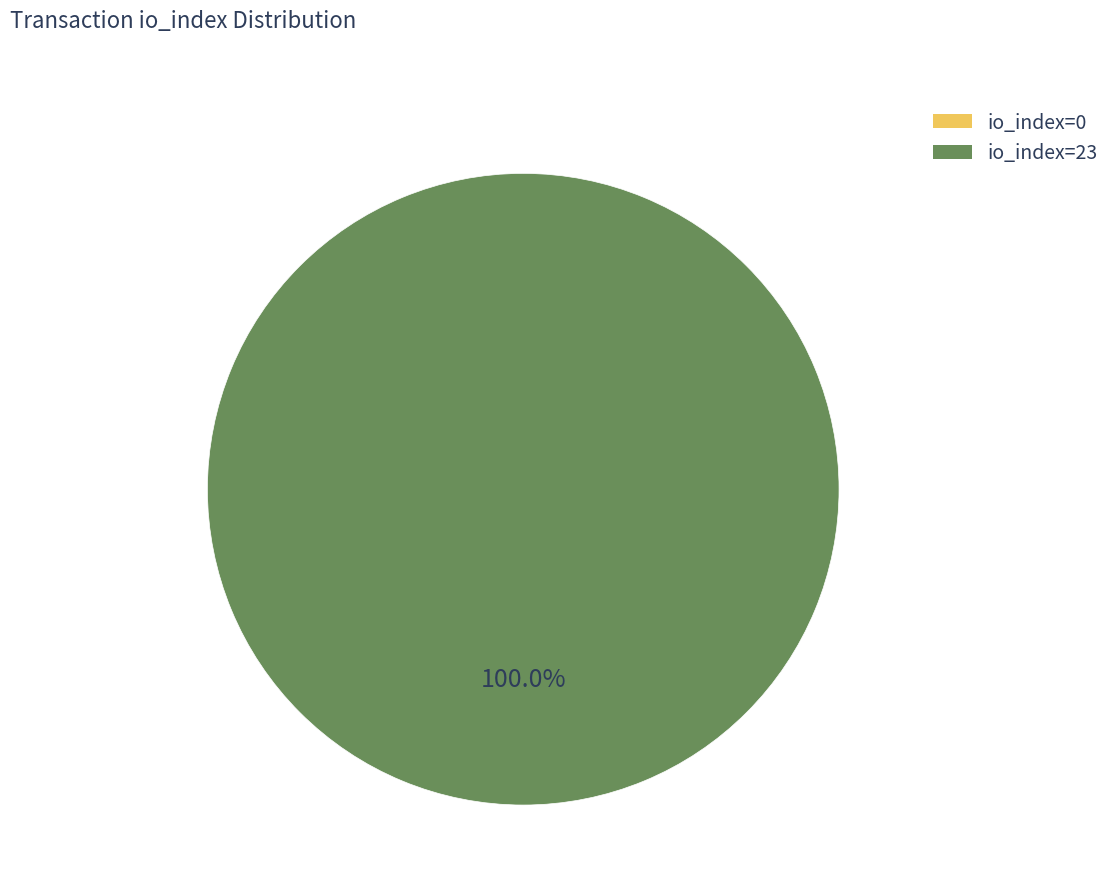

Is it true that direction=1 (io_index=23) is 100% of the pie?

True